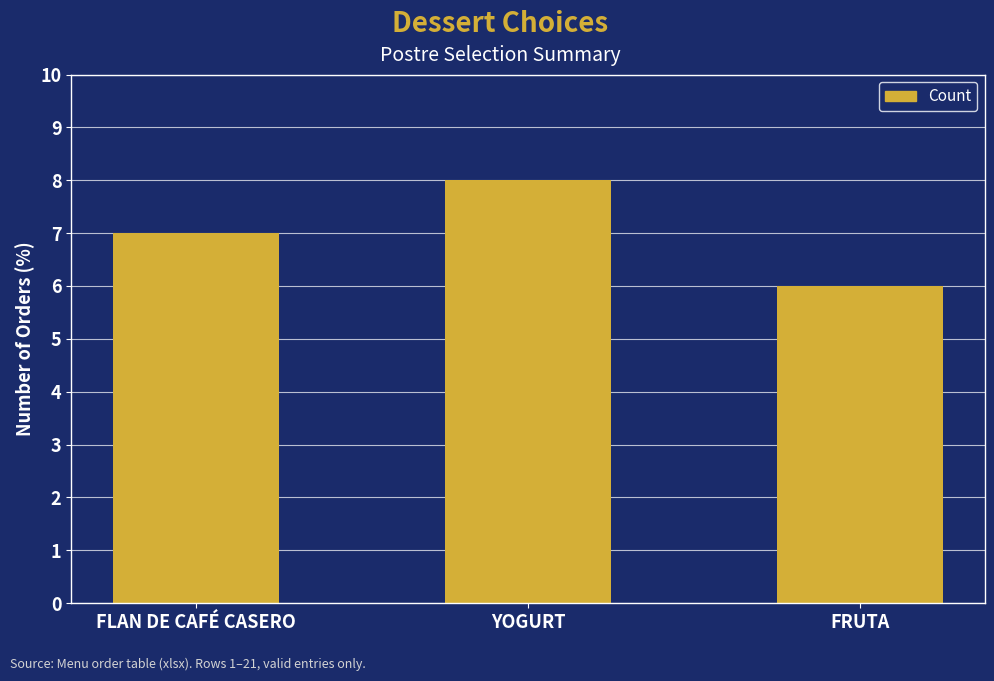

What is the greatest value displayed?

8